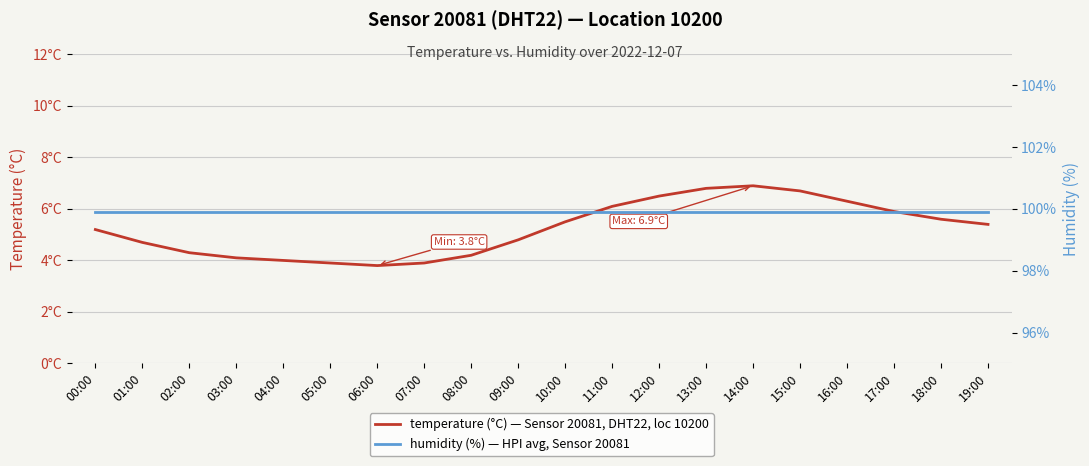

What is the difference between the highest and lowest values at 16:00?

93.6